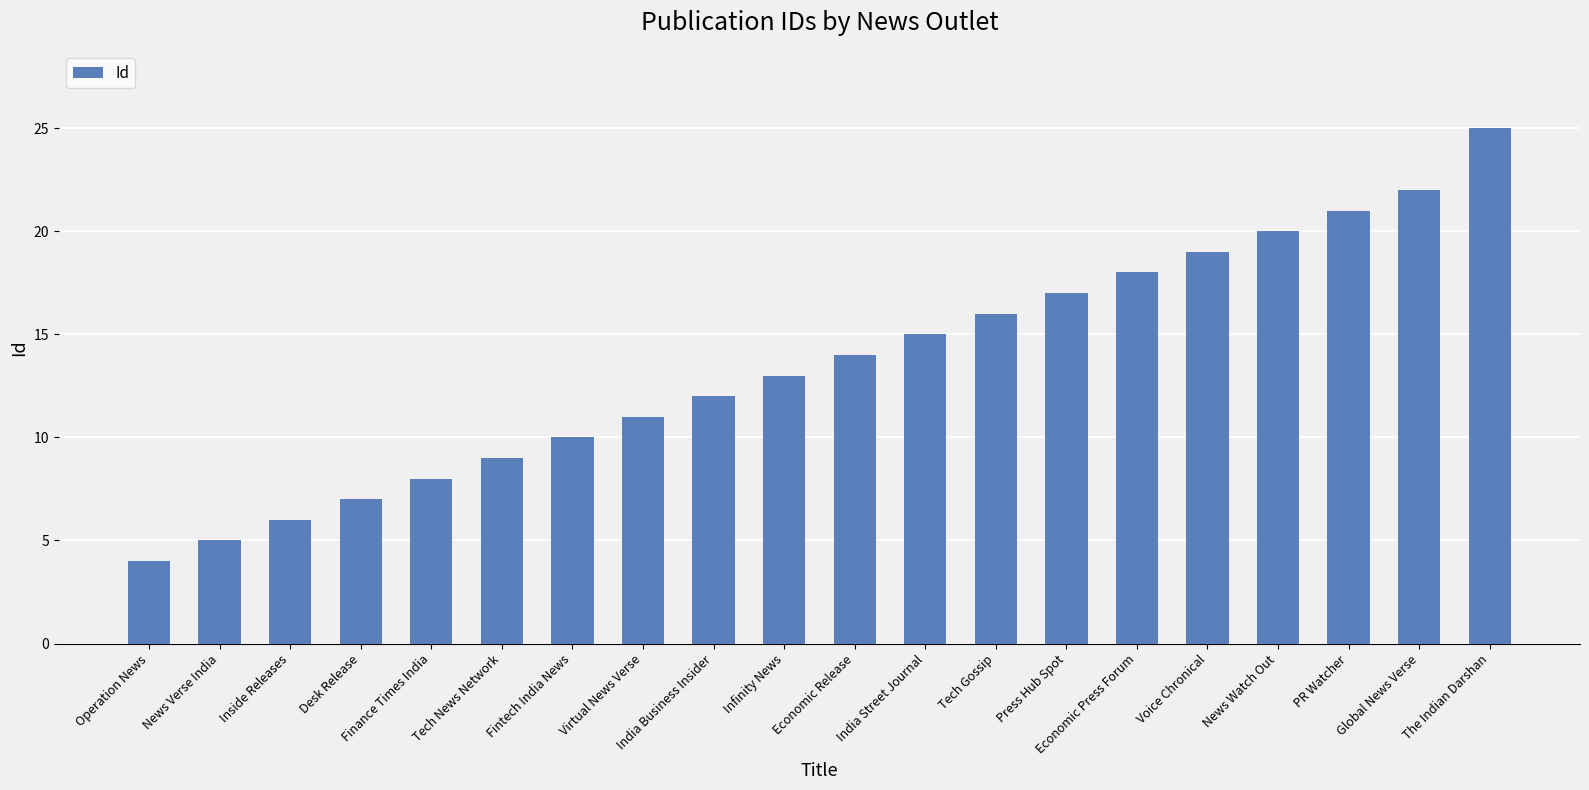

Which has a higher value, Press Hub Spot or Finance Times India?

Press Hub Spot